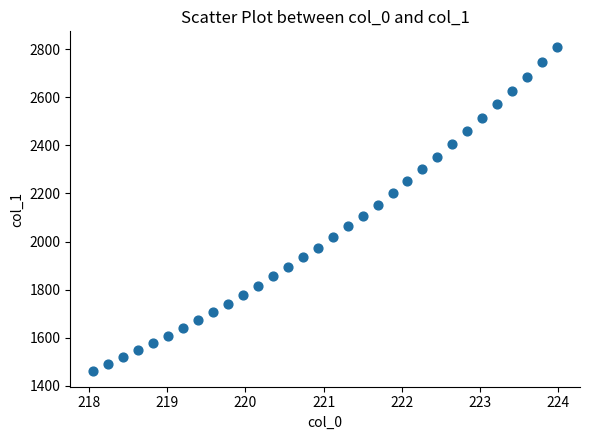

What is the range of Y values (max minus min)?

1344.4